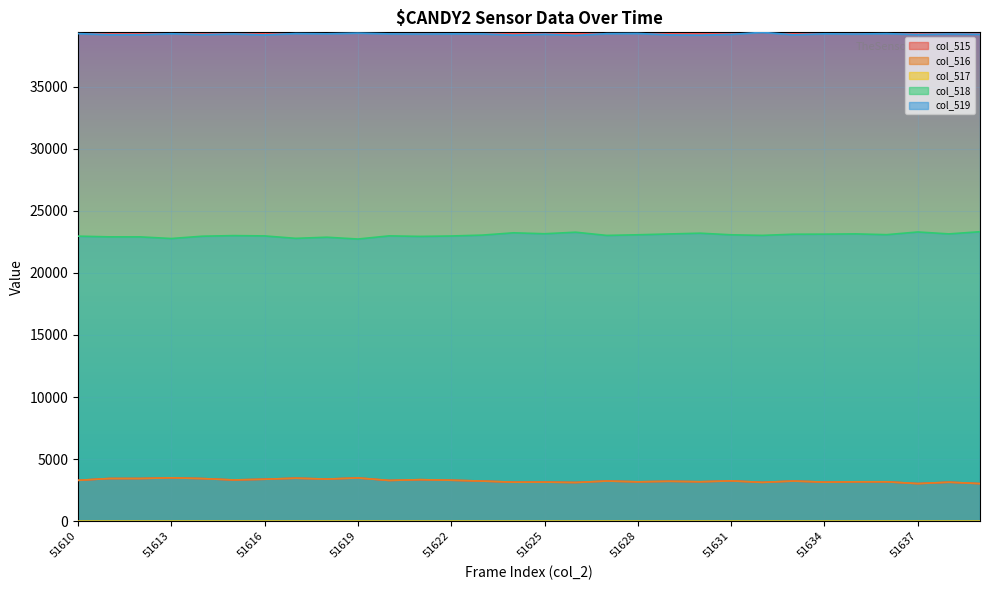

In col_516, how many points are higher than both neighbors (excluding endpoints)?

10